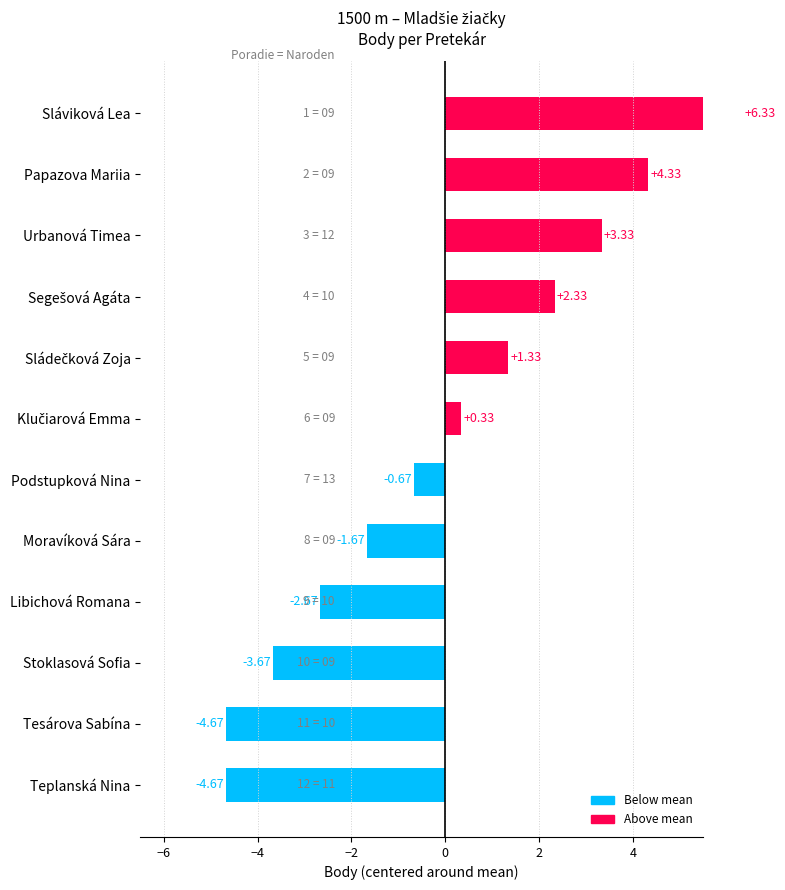

Does the chart contain any negative values?

Yes